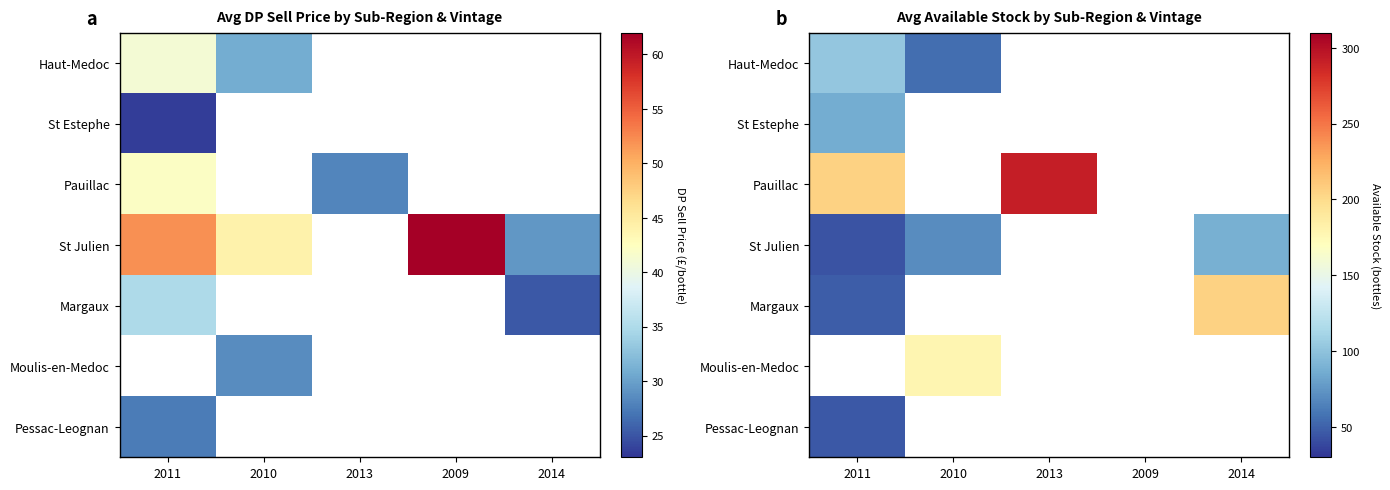

What is the total value across all series at 2010?

304